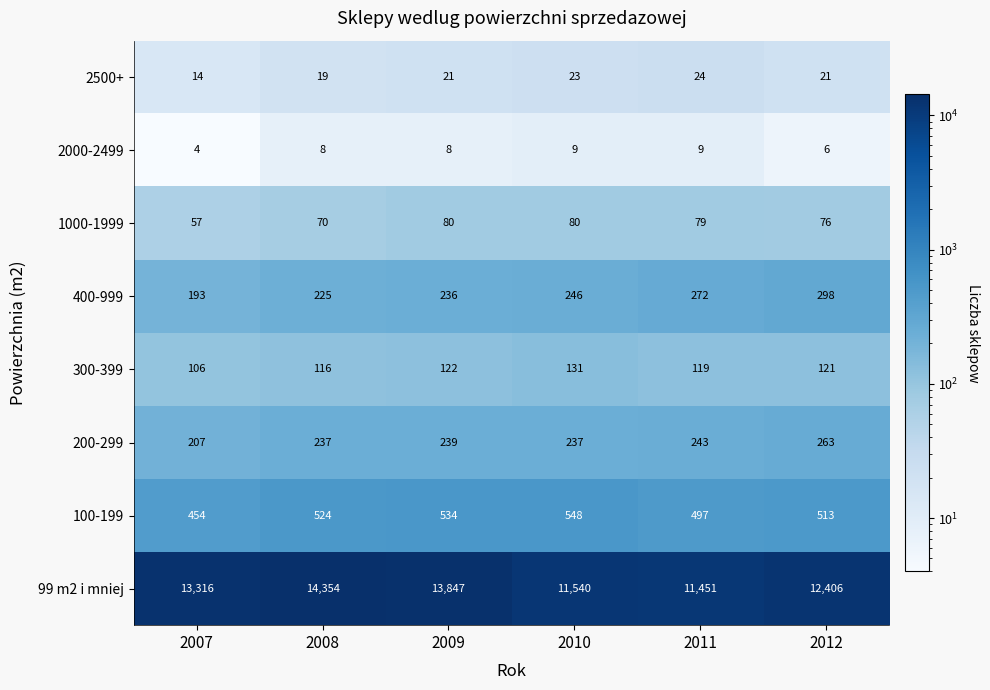

How many values in the 2500+ series are below 21?

2